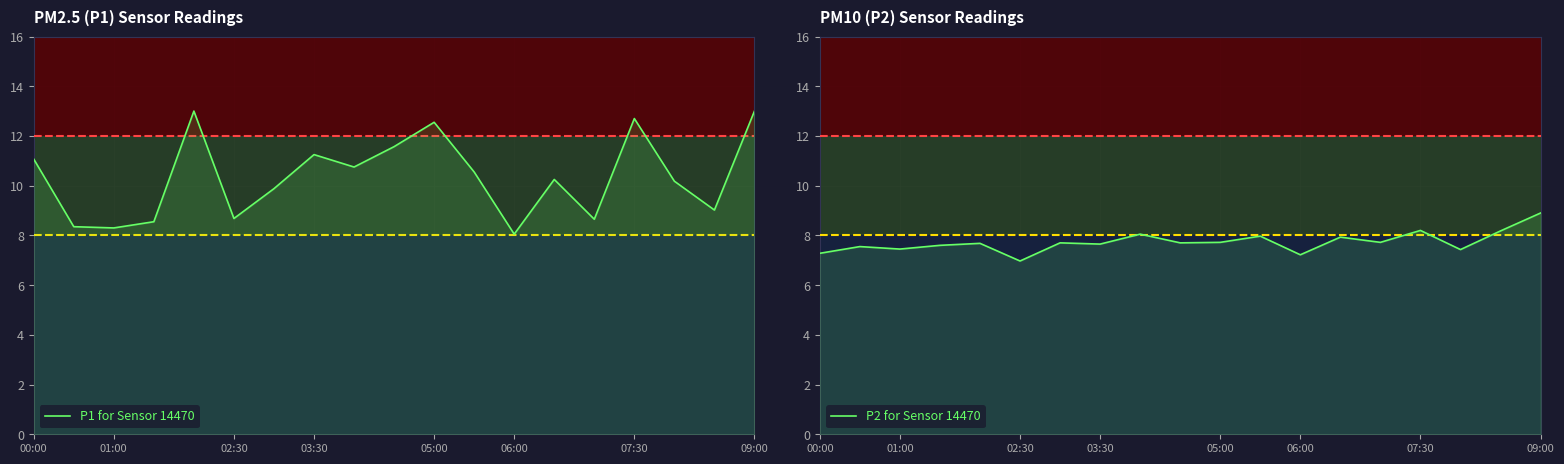

At 07:30, list the series in order from largest to smallest.

P1 for Sensor 14470, P2 for Sensor 14470